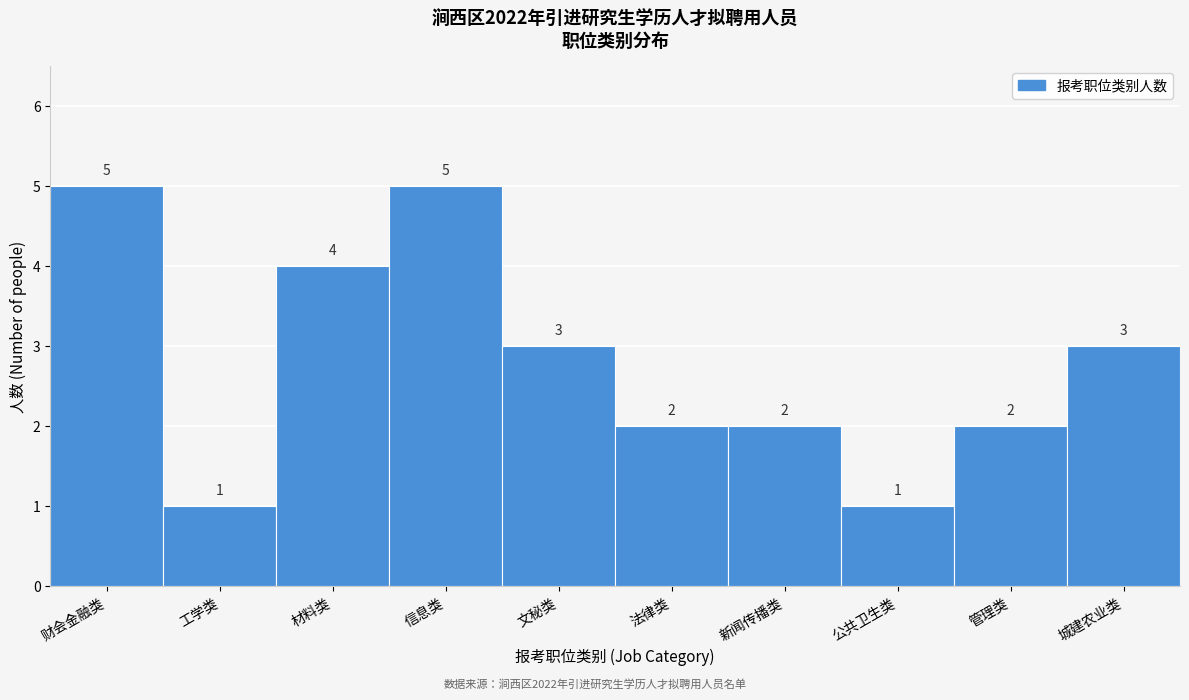

Reading right to left, extract all data points from this chart.

3	2	1	2	2	3	5	4	1	5